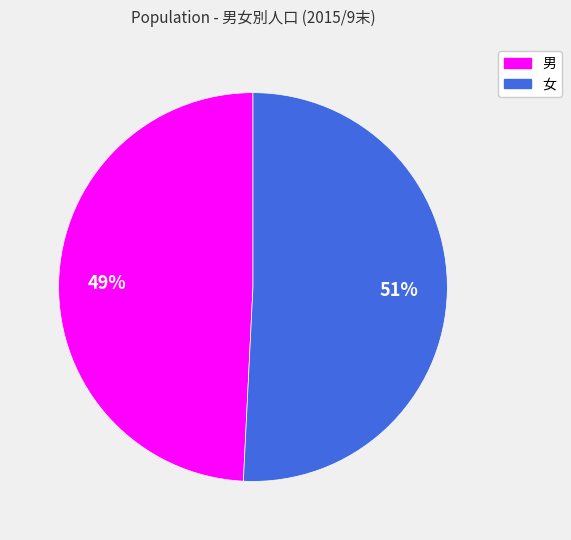

Is it true that 男 is 49% of the pie?

True